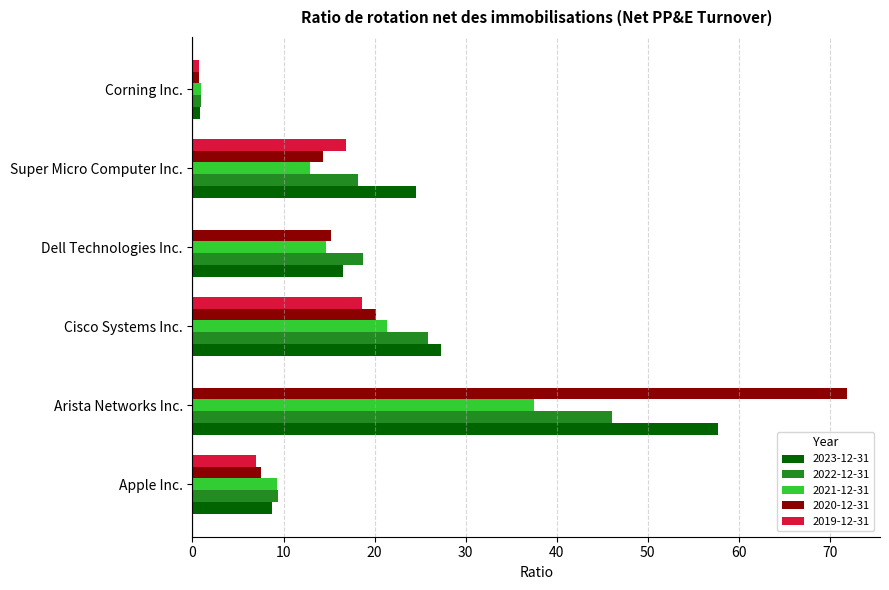

What is the total value across all series at Cisco Systems Inc.?

113.2